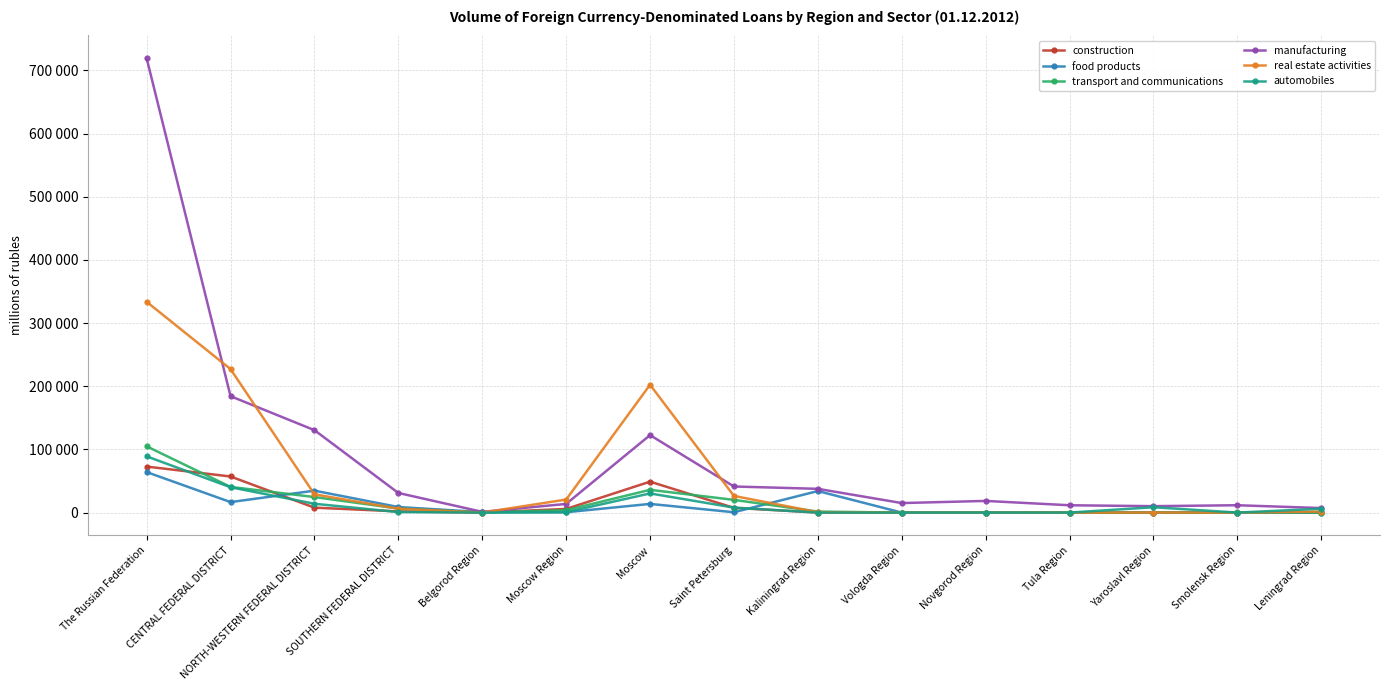

At which label does manufacturing first exceed 18471?

The Russian Federation